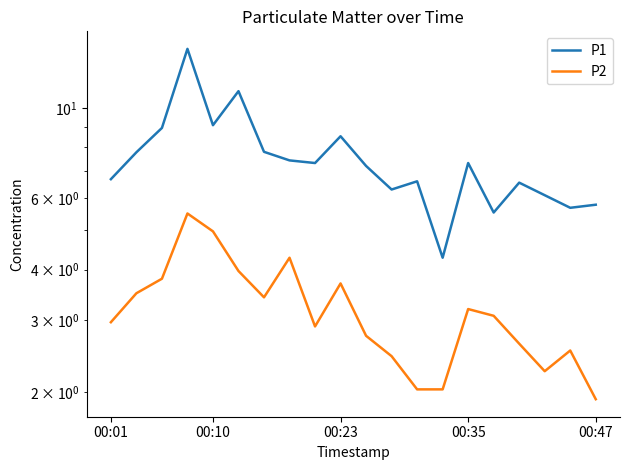

True or false: P2 and P1 cross at least once.

False